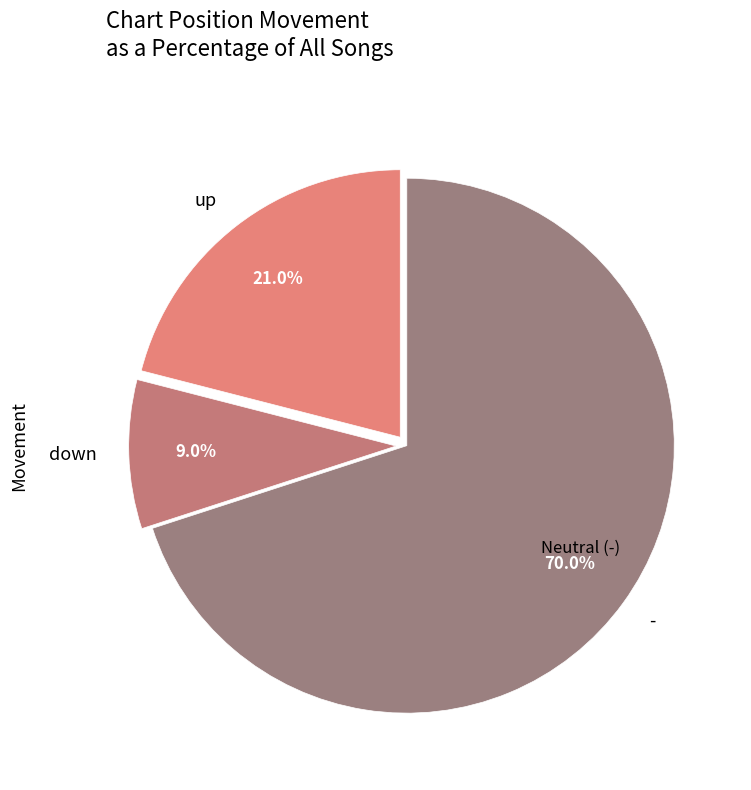

What percentage do - and down together represent?

79.0%